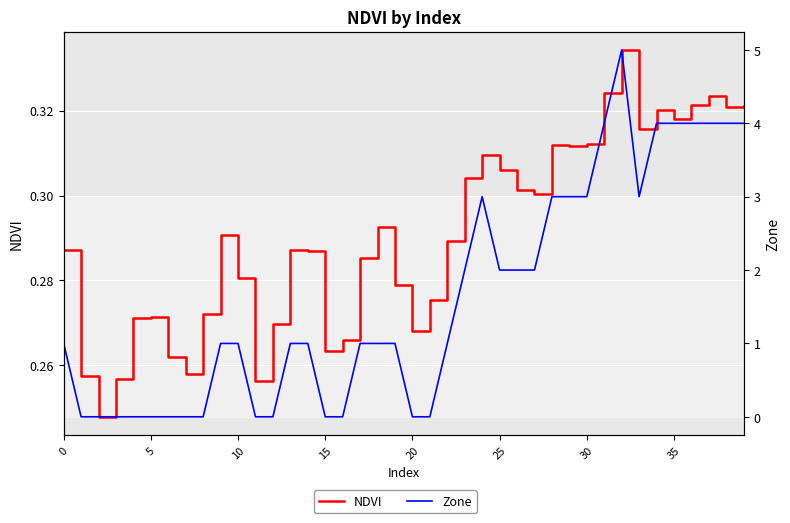

How many interior local peaks does the NDVI series have?

9